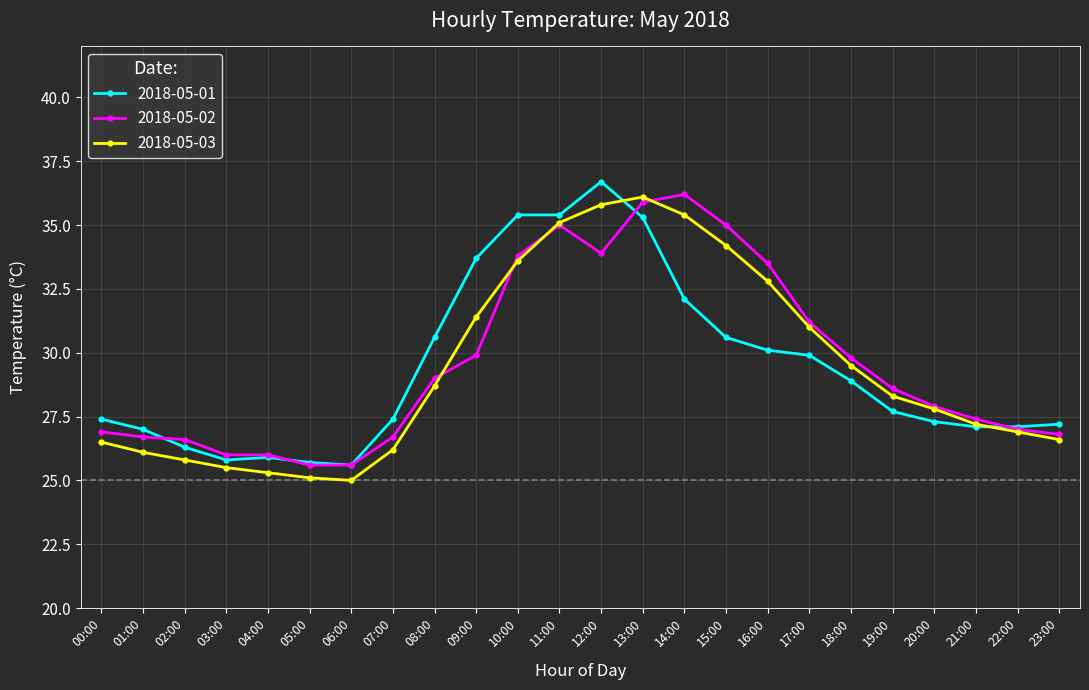

What is the label of the 4th point from the left?

03:00